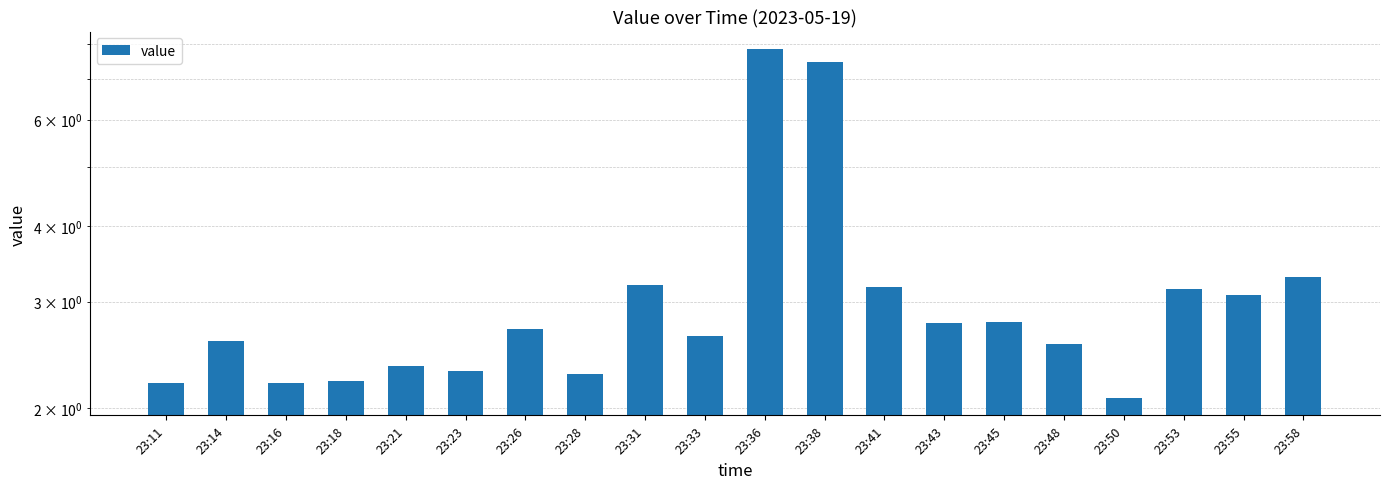

Which category has the highest value across all series?

23:36